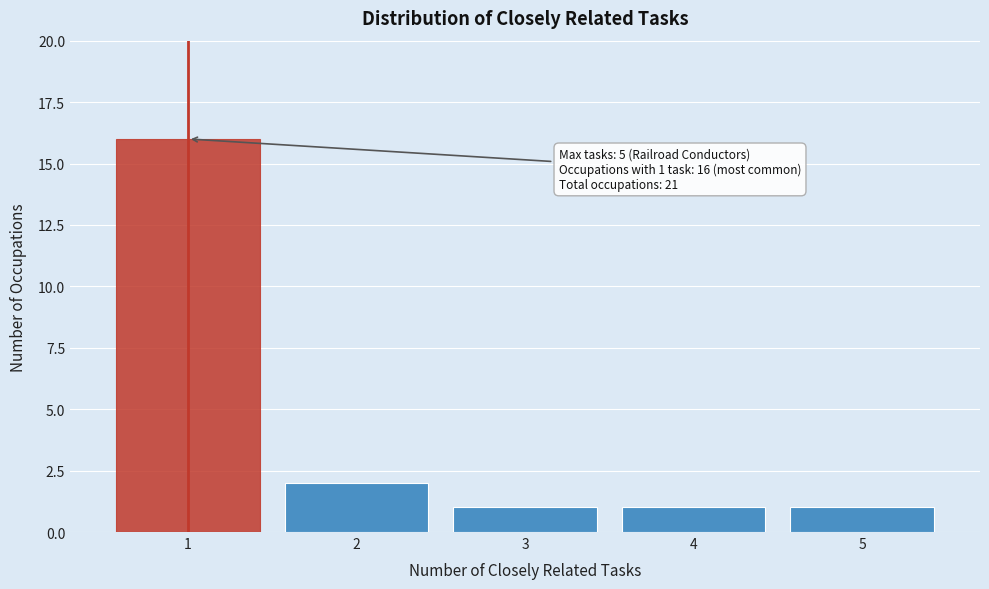

Reading right to left, what are all the values shown in this chart?

1	1	1	2	16